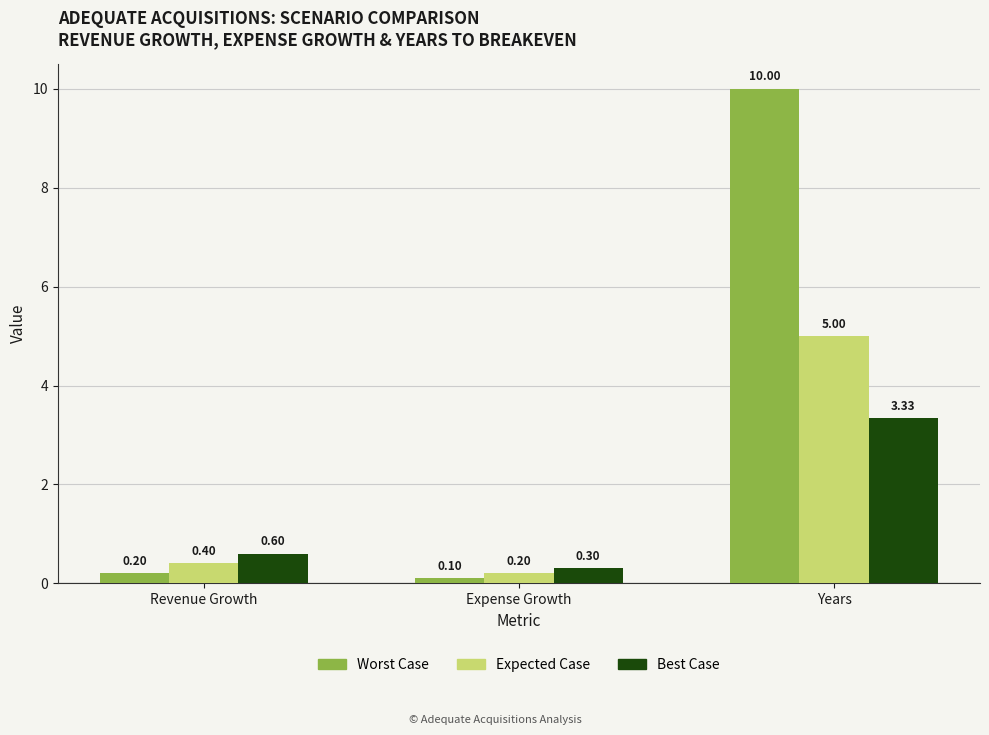

At Revenue Growth, list the series in order from smallest to largest.

Worst Case, Expected Case, Best Case